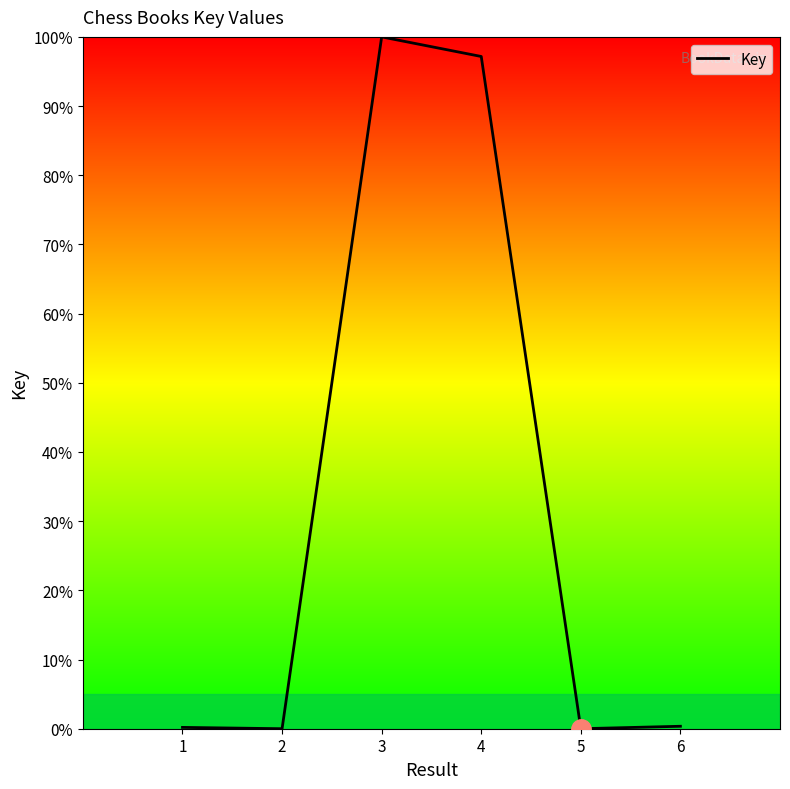

How many interior local peaks (higher than both neighbors) does the data have?

1